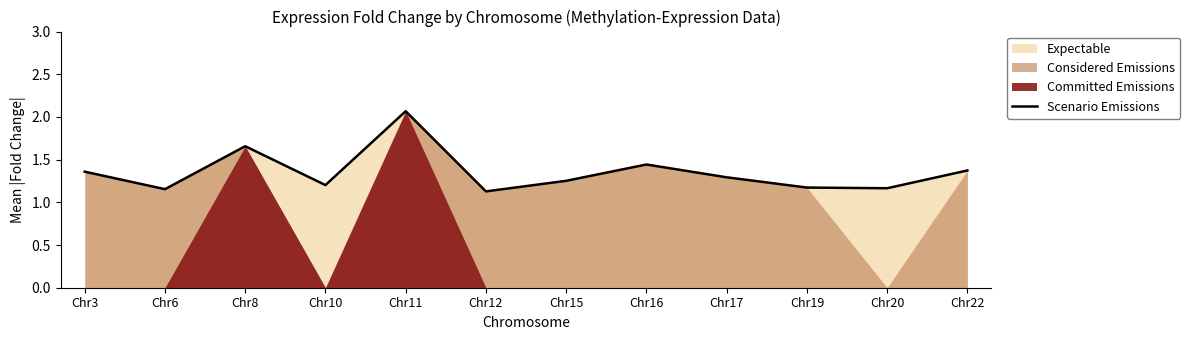

Reading left to right, transcribe all the data shown in this chart.

1.4	1.2	1.7	1.2	2.1	1.1	1.3	1.4	1.3	1.2	1.2	1.4